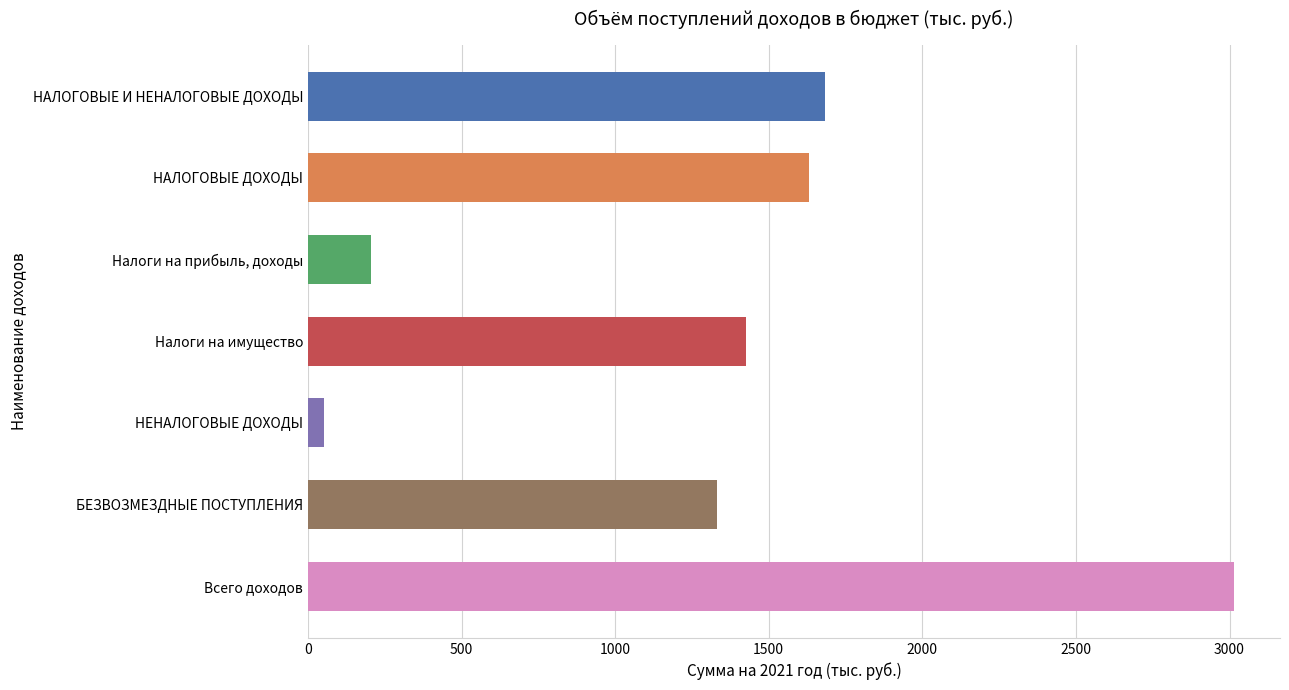

What is the difference between the second highest and minimum values?

1630.0